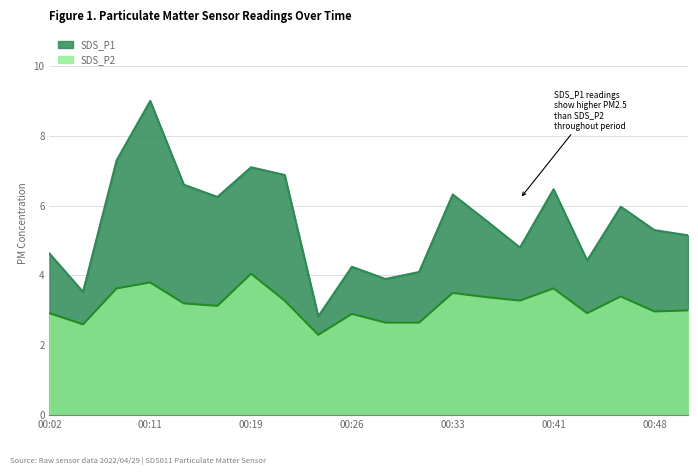

Which series has the largest total across all categories?

SDS_P1